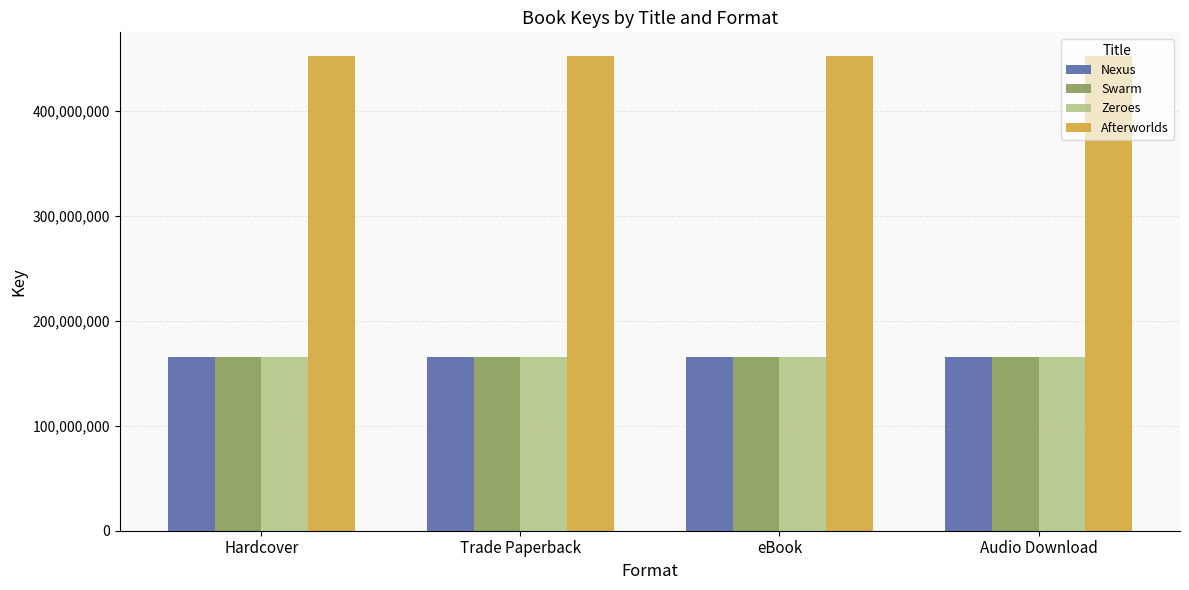

What is the maximum value for Nexus?

165101515